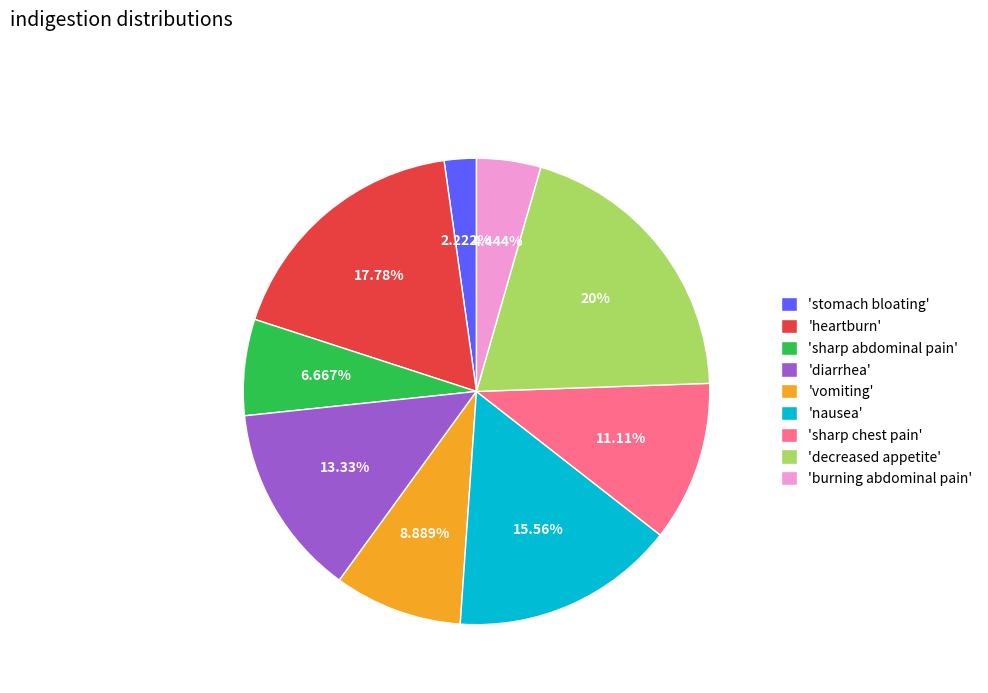

Between 'heartburn' and 'stomach bloating', which is larger?

'heartburn'